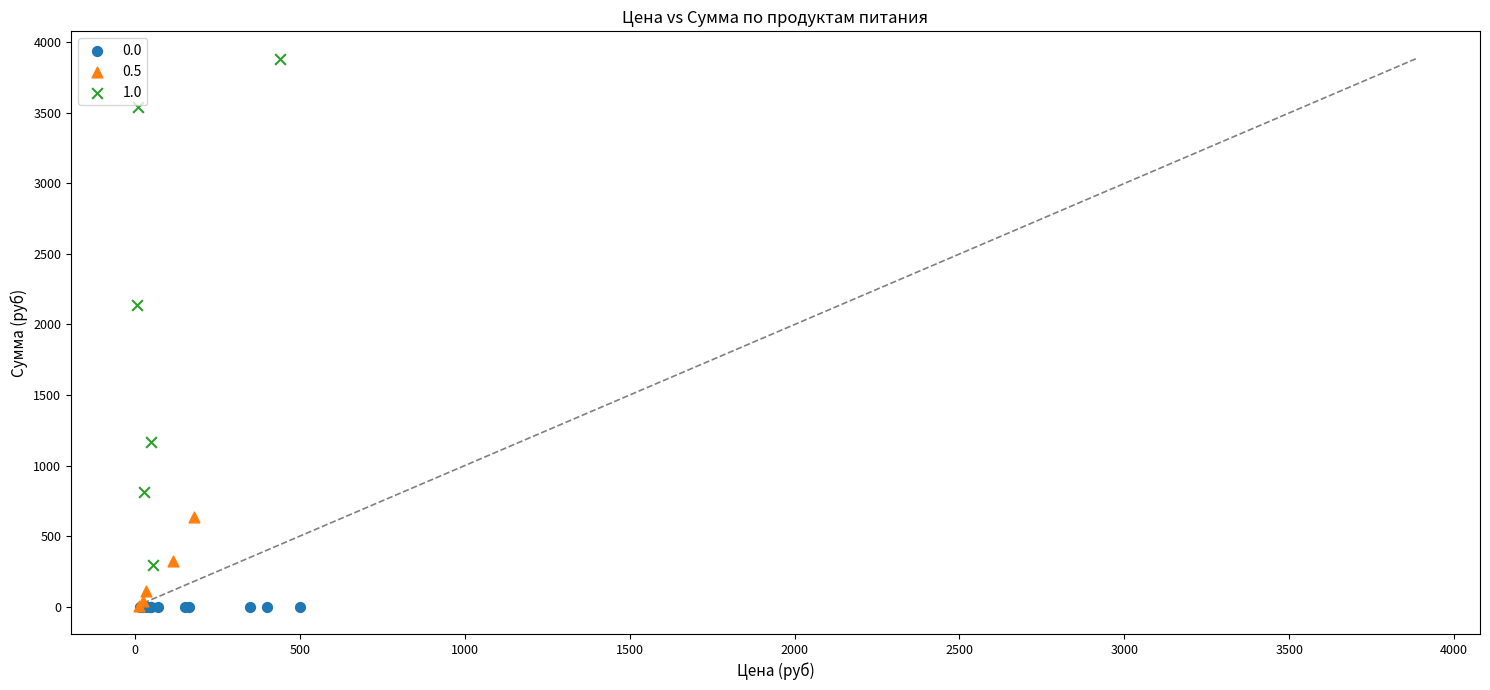

Which series contains the highest Y value?

1.0